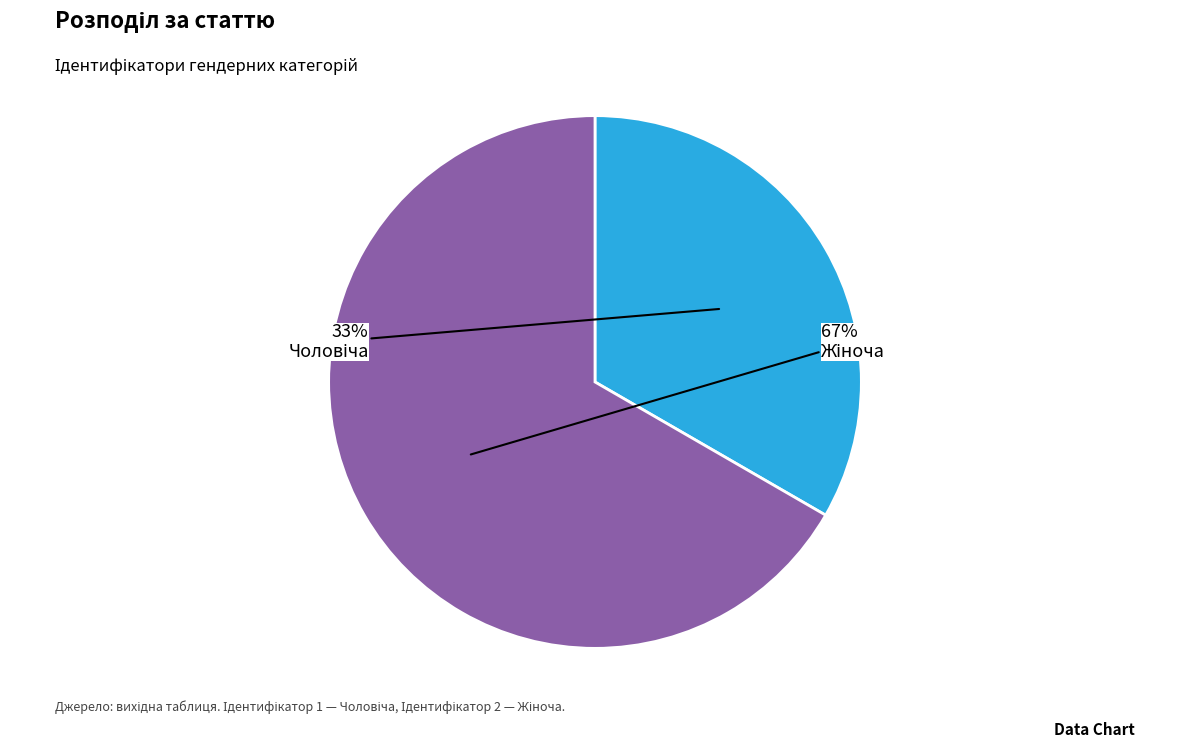

Is there a majority slice in this chart?

Yes